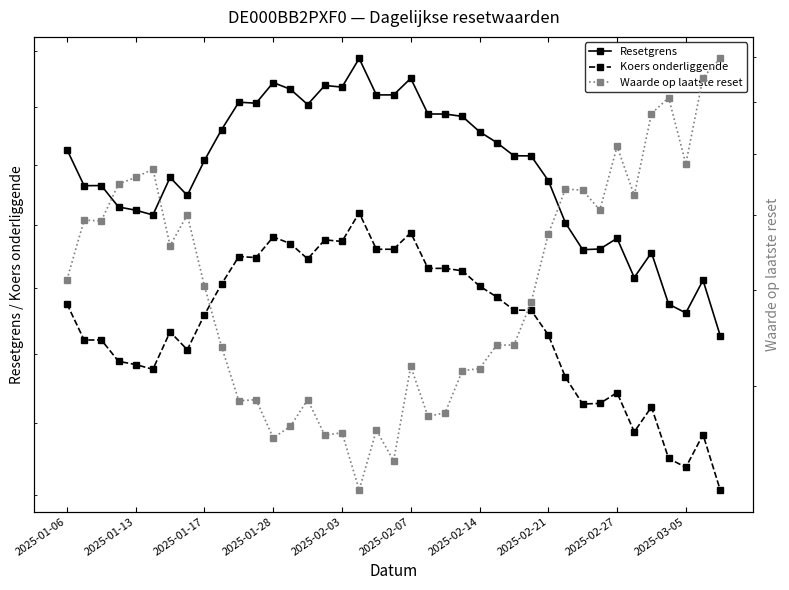

How many data points in Resetgrens are above 251?

20